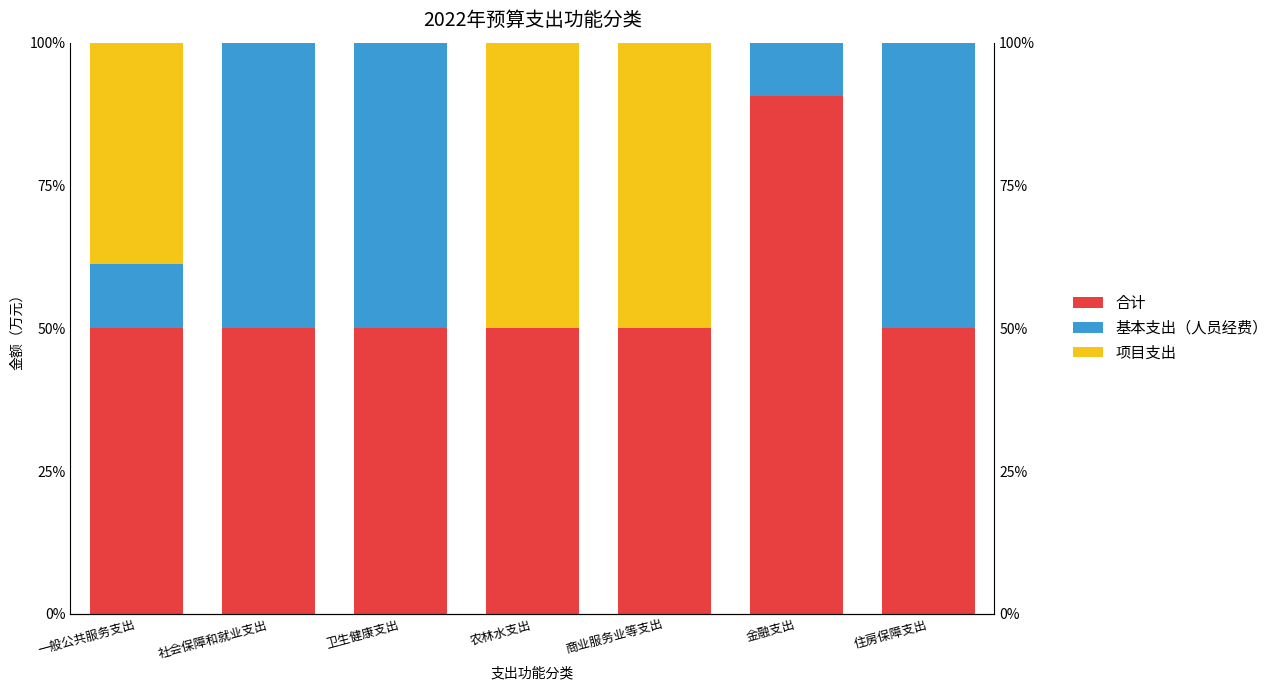

Count the 基本支出（人员经费） values in the range 0 to 50.

7